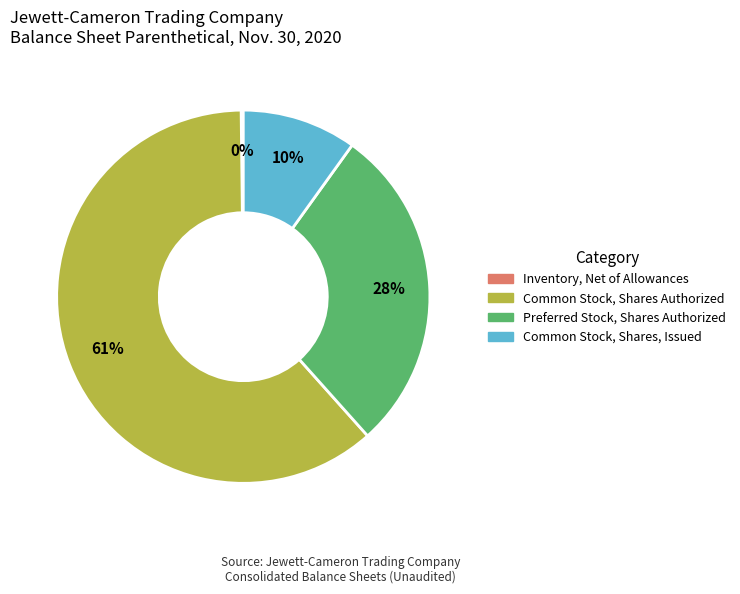

Which slice is the largest?

Common Stock, Shares Authorized